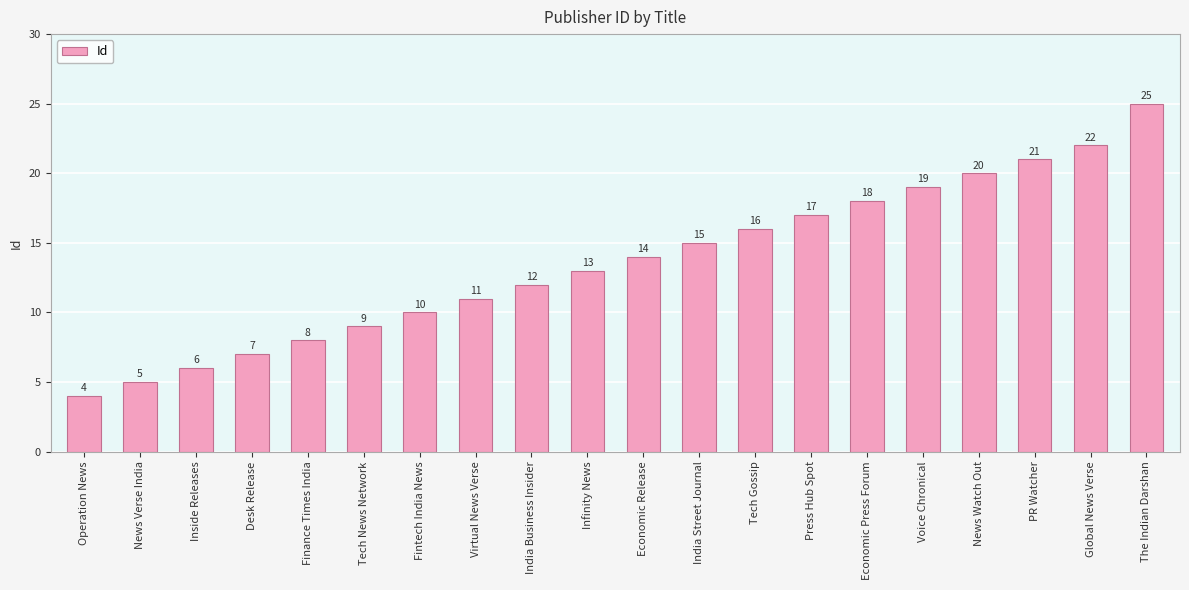

How many distinct data groups are displayed?

1